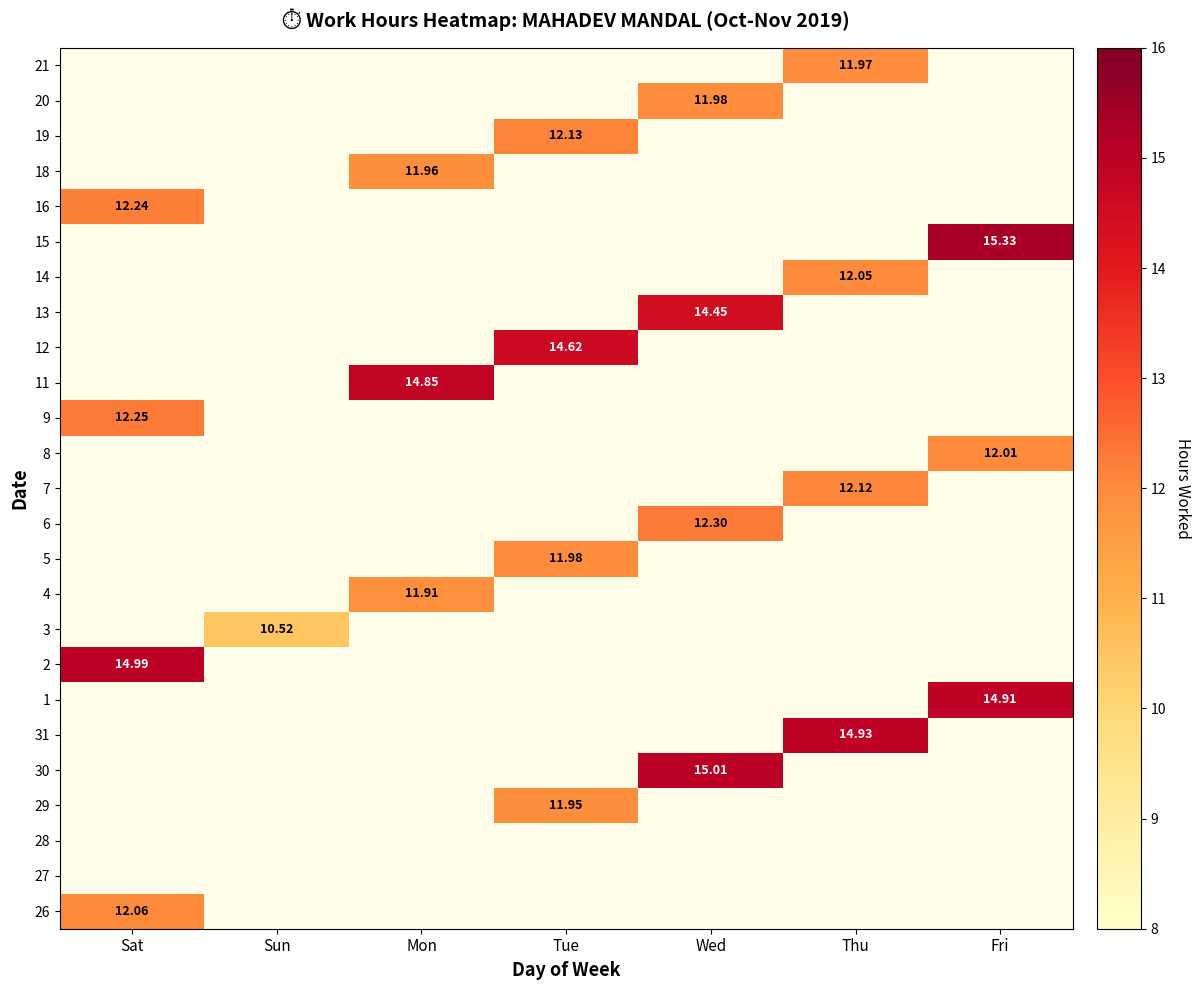

At how many categories does at least one series exceed 1?

7